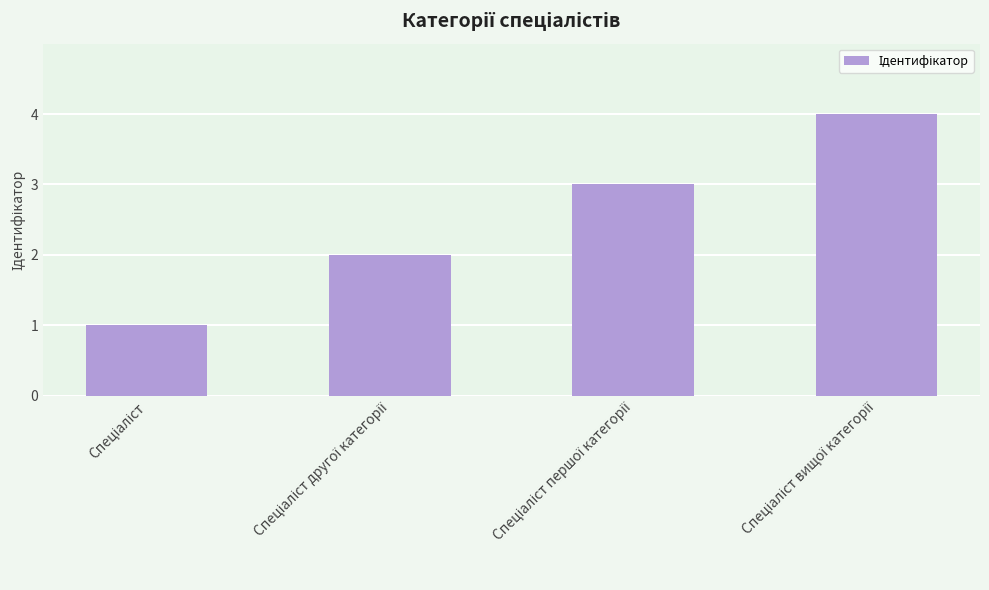

What is the maximum value shown in the chart?

4